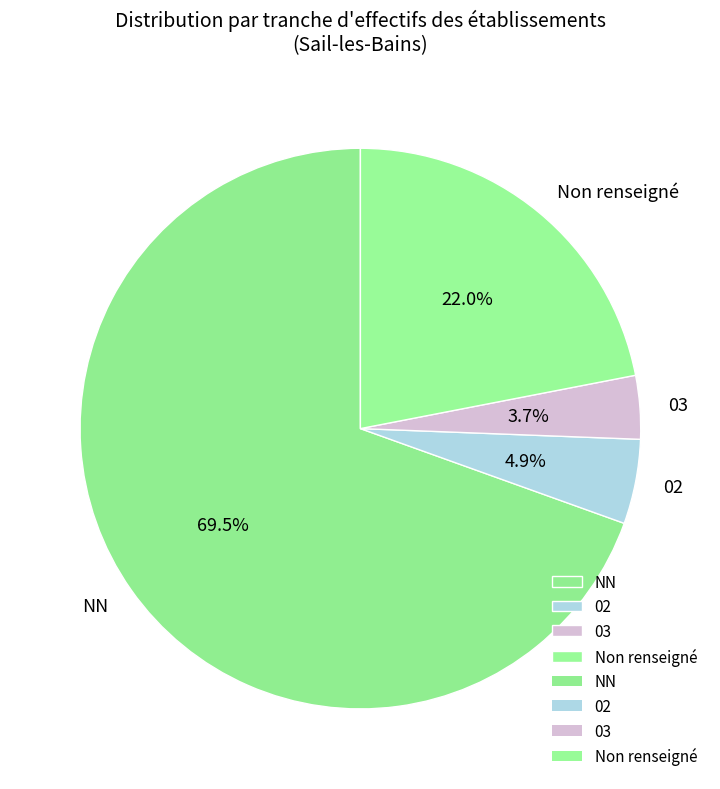

What percentage is the 02 slice, to the nearest percent?

5%